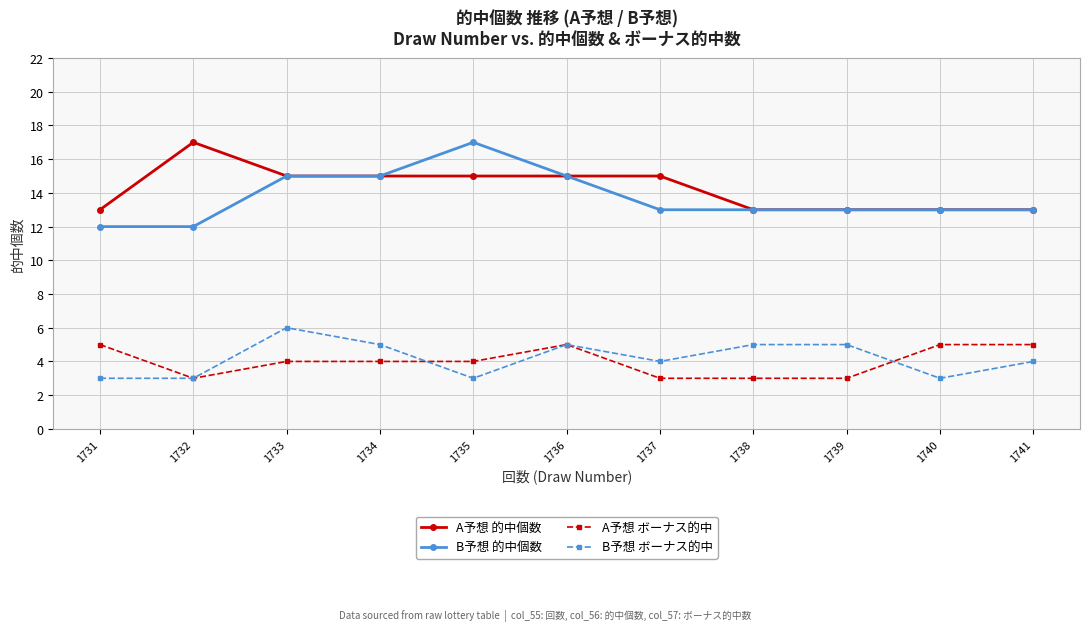

What is the difference between the B予想 的中個数 values at 1739 and 1733?

2